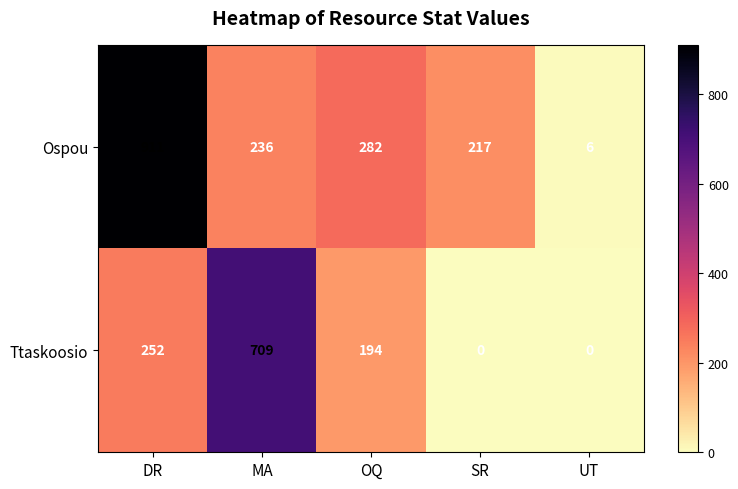

Which series changed the most between DR and MA?

Ospou